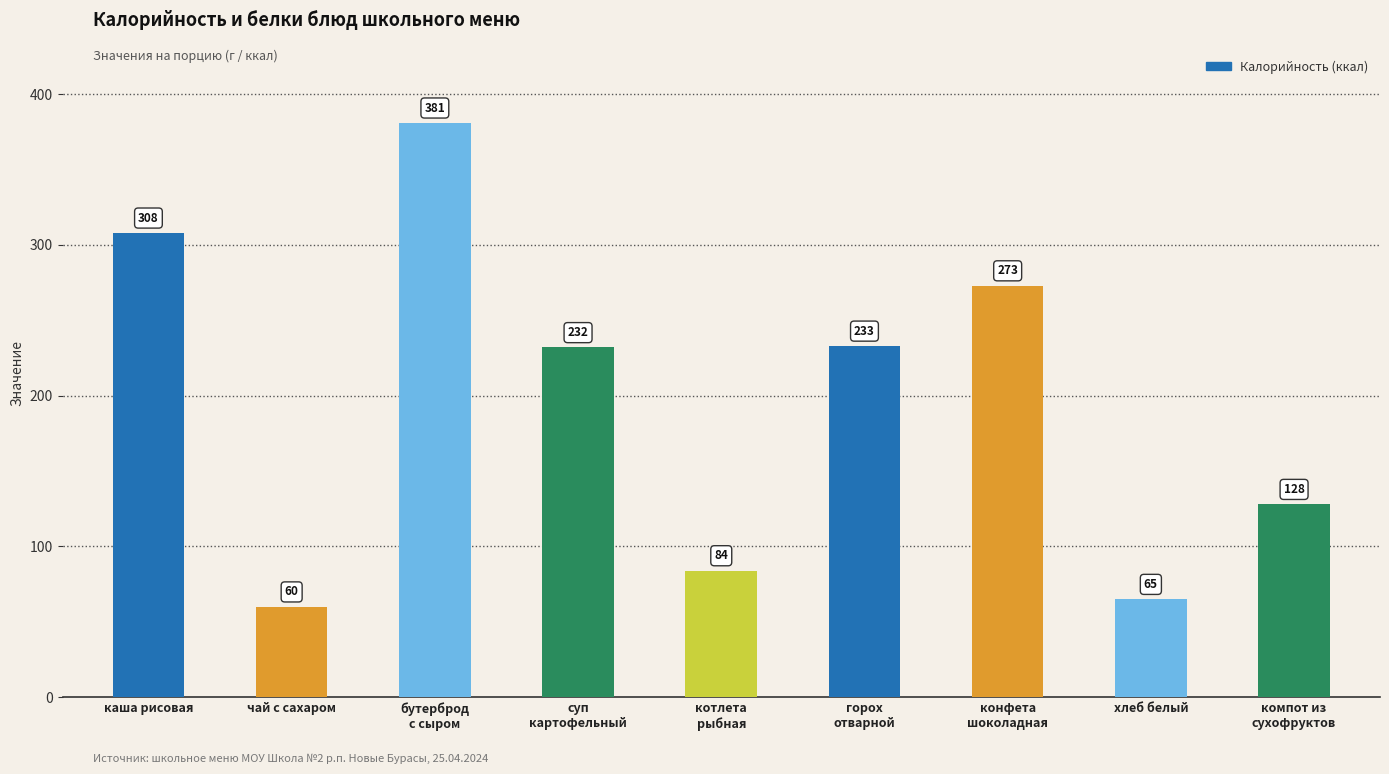

Between хлеб белый and горох
отварной, which is larger?

горох
отварной